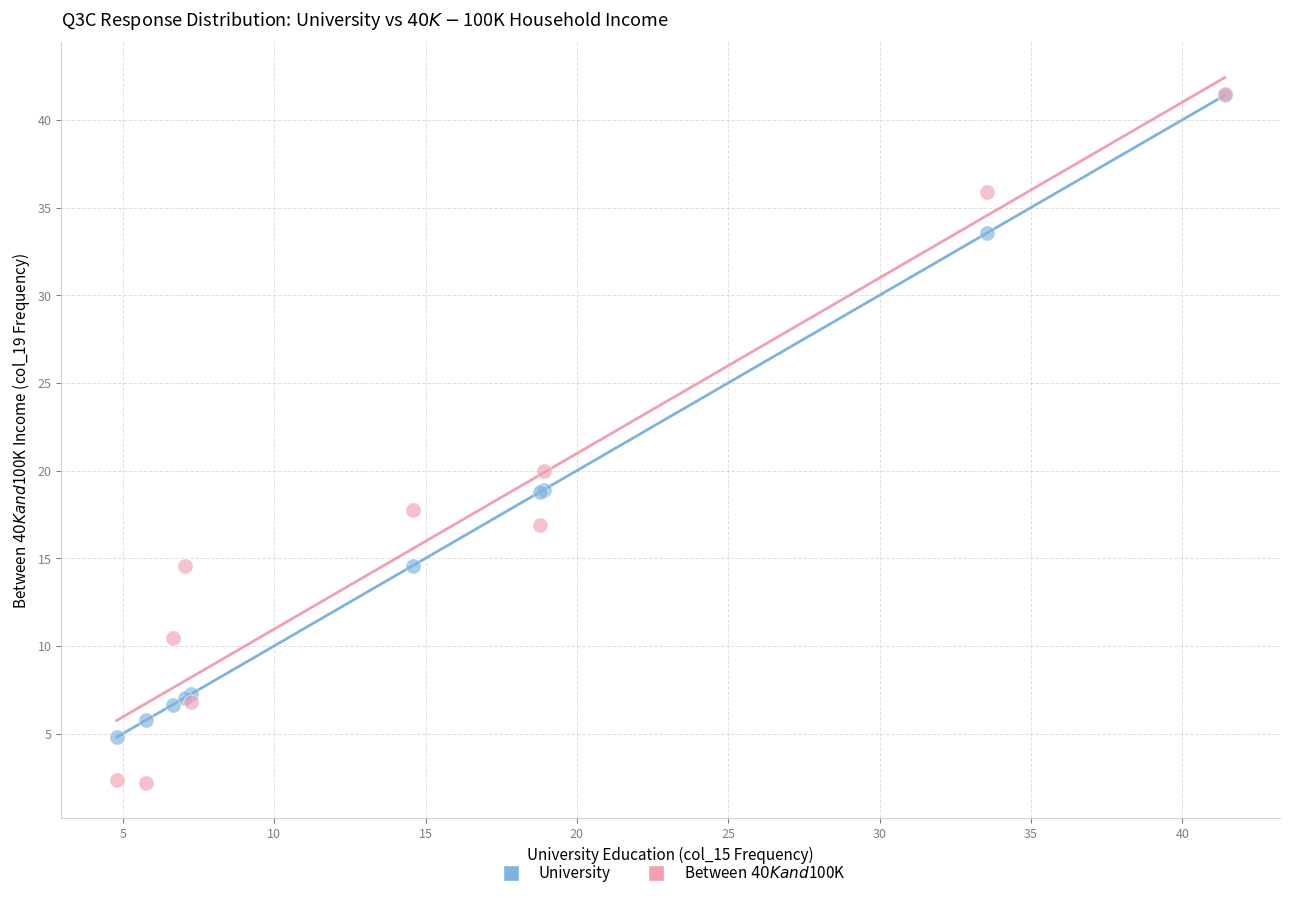

Across all series, what Y value is closest to 21?

20.0